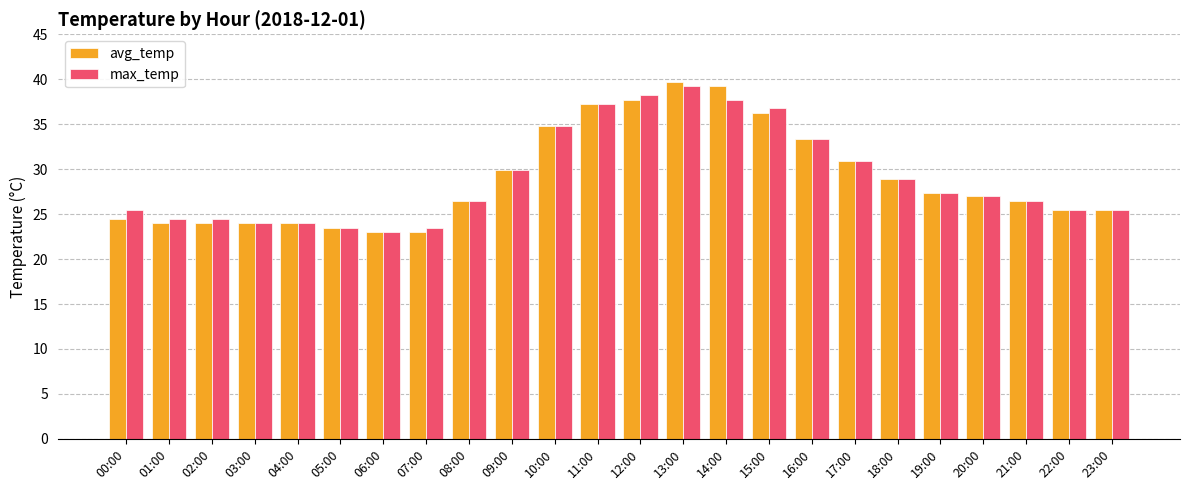

What is the difference between the second highest and second lowest values in the max_temp series?

14.7